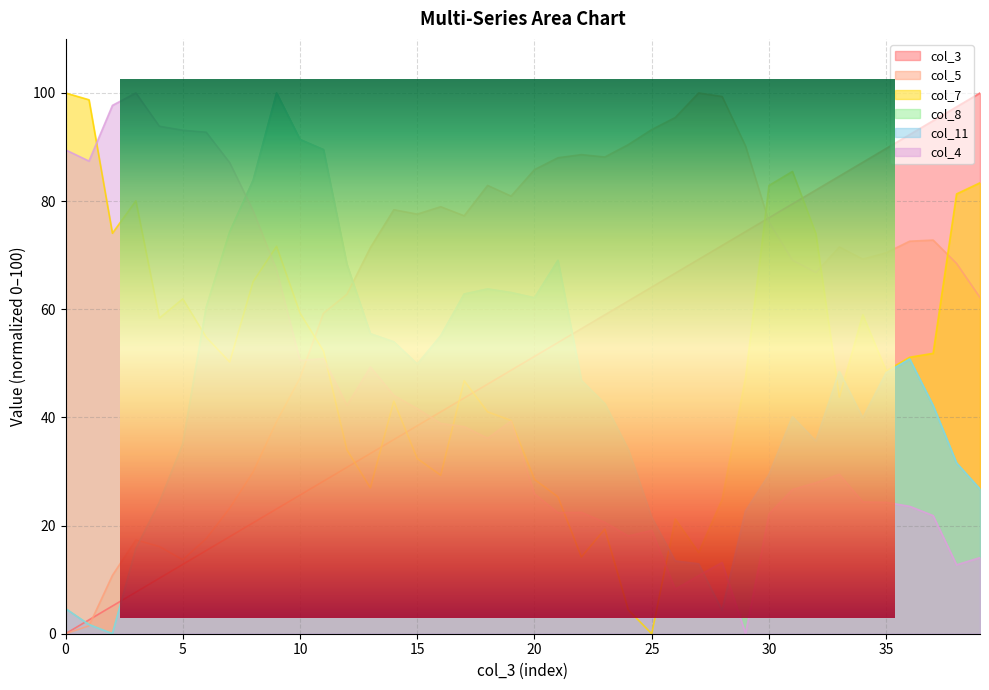

At which label is col_7 closest to 50?

7